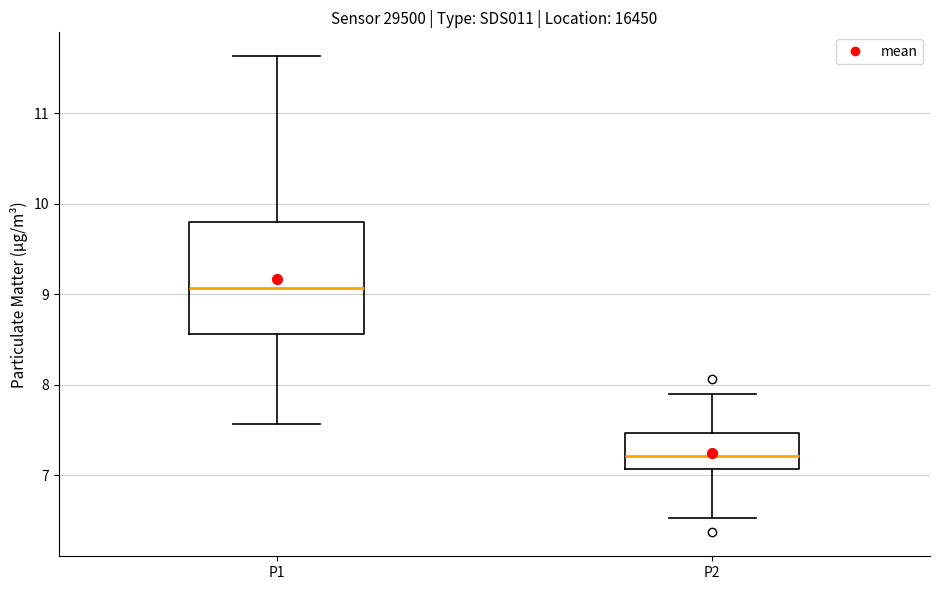

Which box has the highest median line?

P1